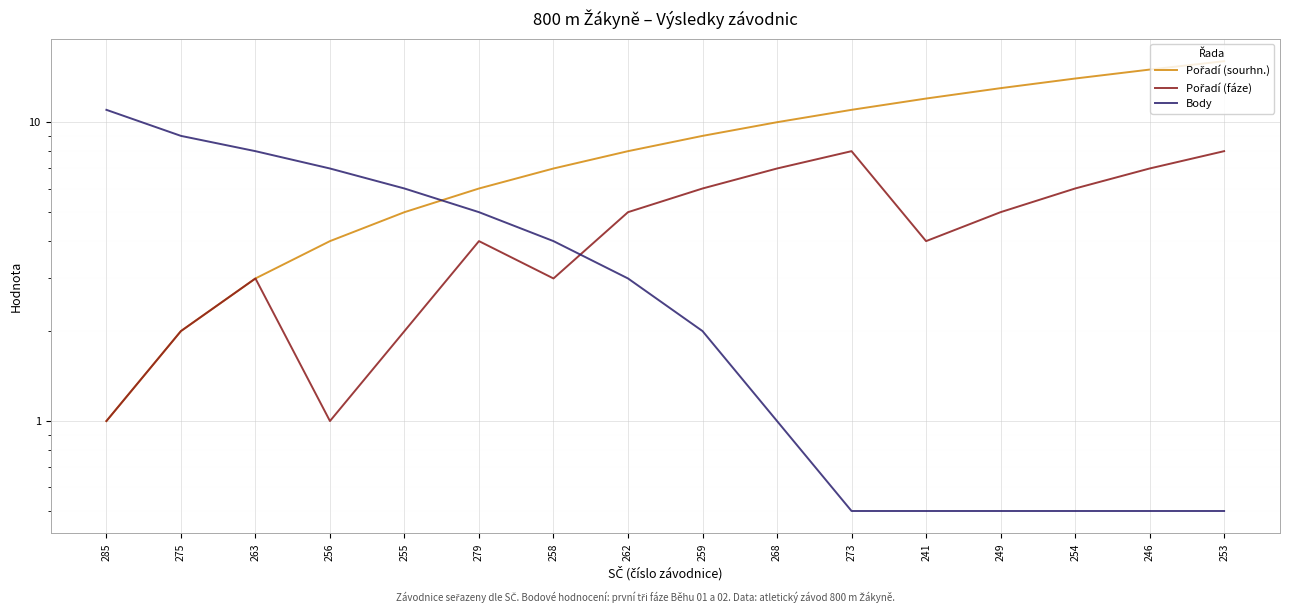

Does the chart display data point markers on the line(s)?

No